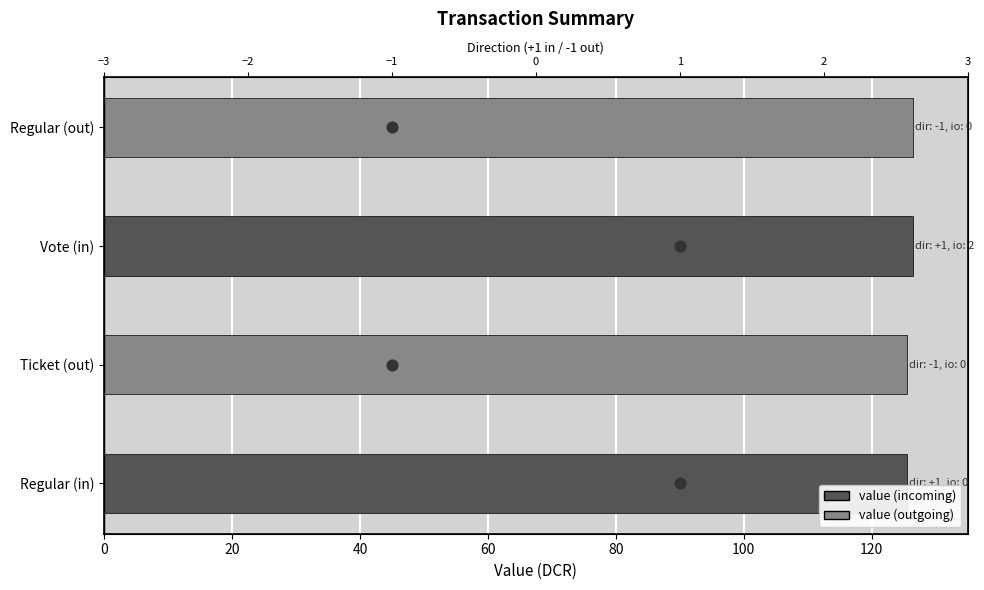

Is the value of value at 40 greater than the value of direction at 60?

Yes